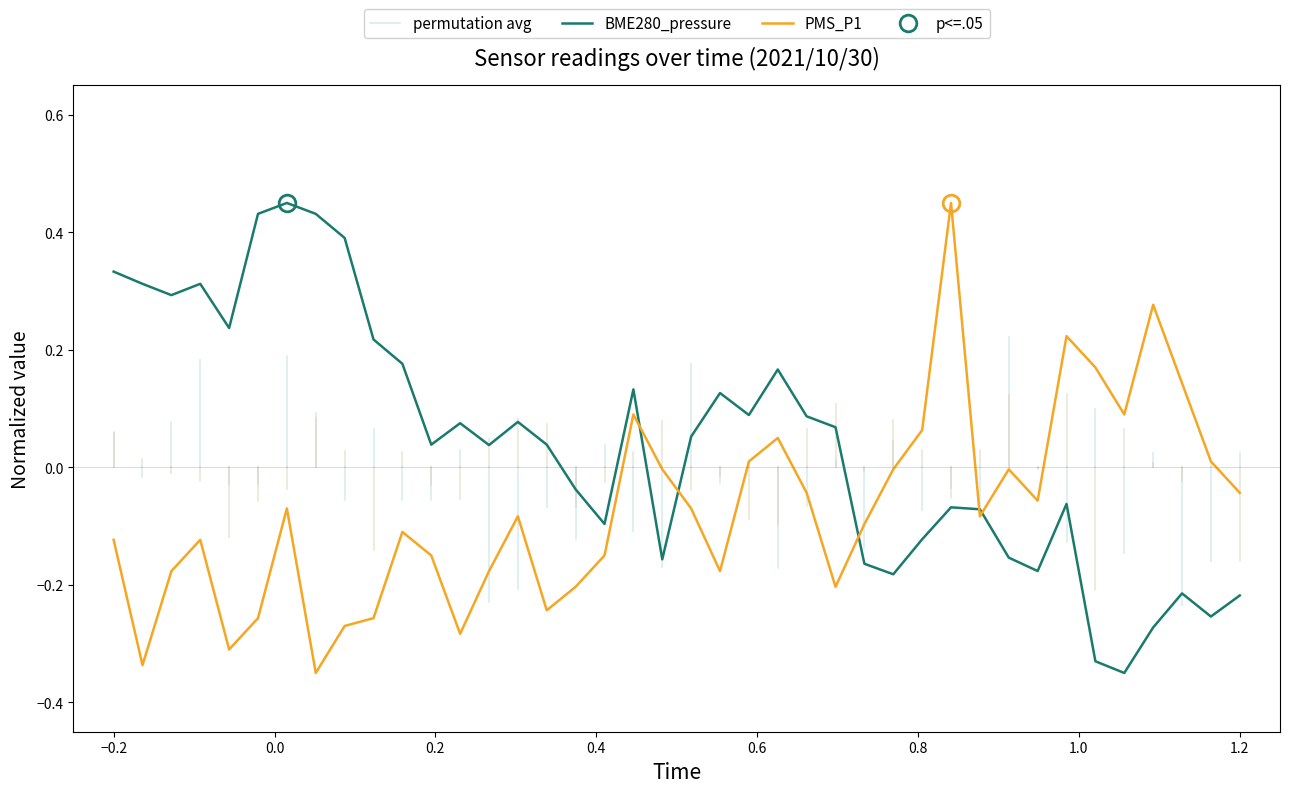

What is the sum of all PMS_P1 values?

-2.9